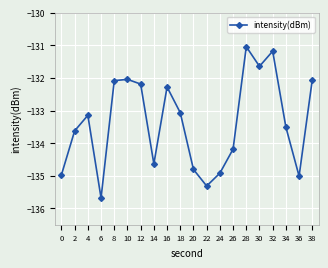

True or false: the data shows -134.9 at 24.

True